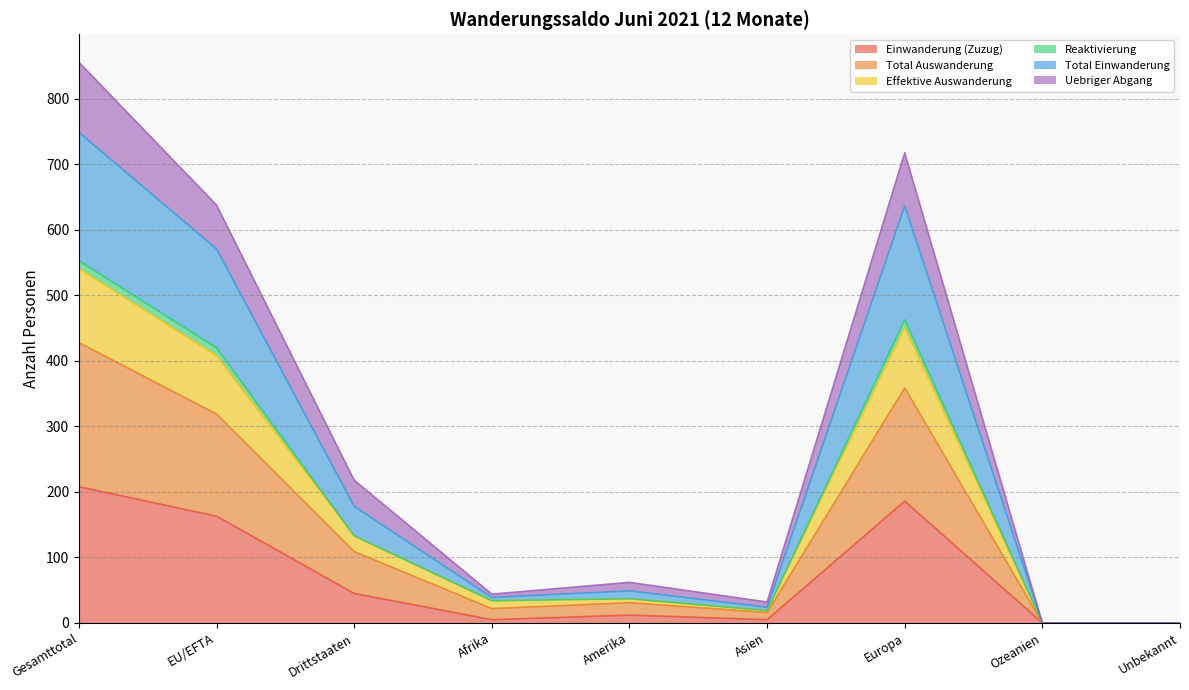

The value of Total Auswanderung at Unbekannt is 0. True or false?

True